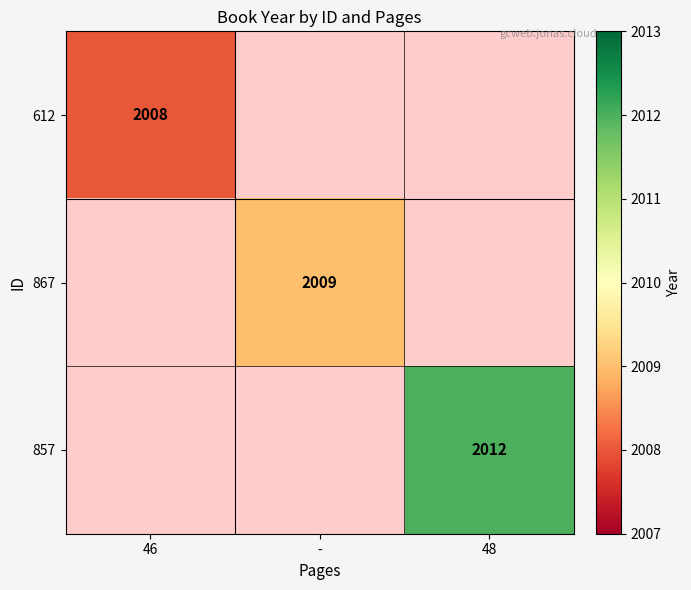

The value of 857 at 48 is 2012. True or false?

True